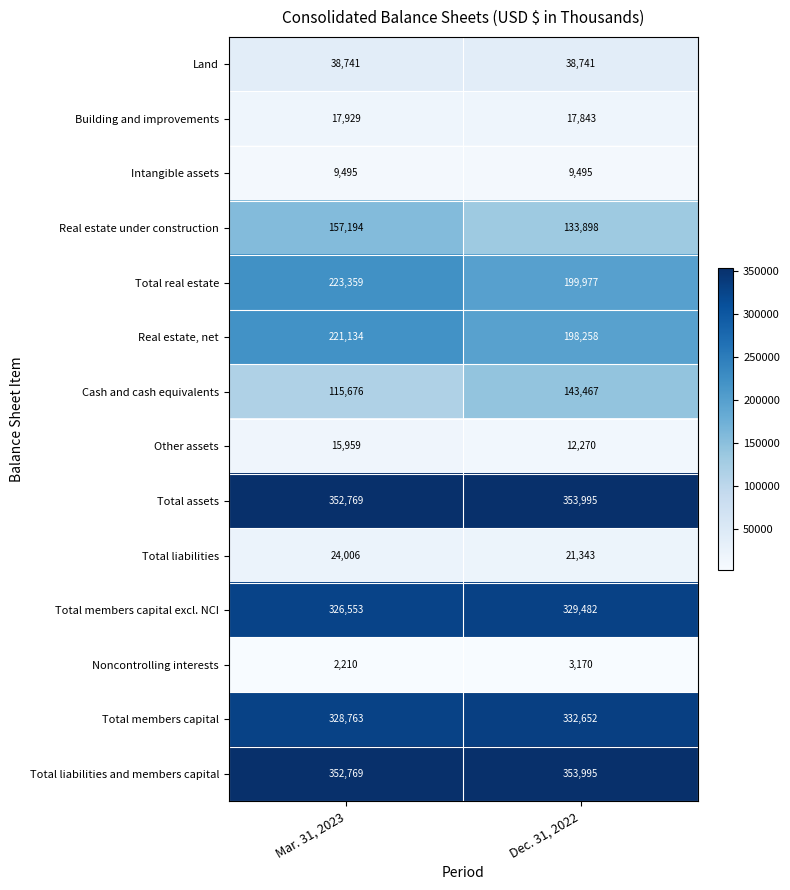

Which series changed the most between Mar. 31, 2023 and Dec. 31, 2022?

Cash and cash equivalents